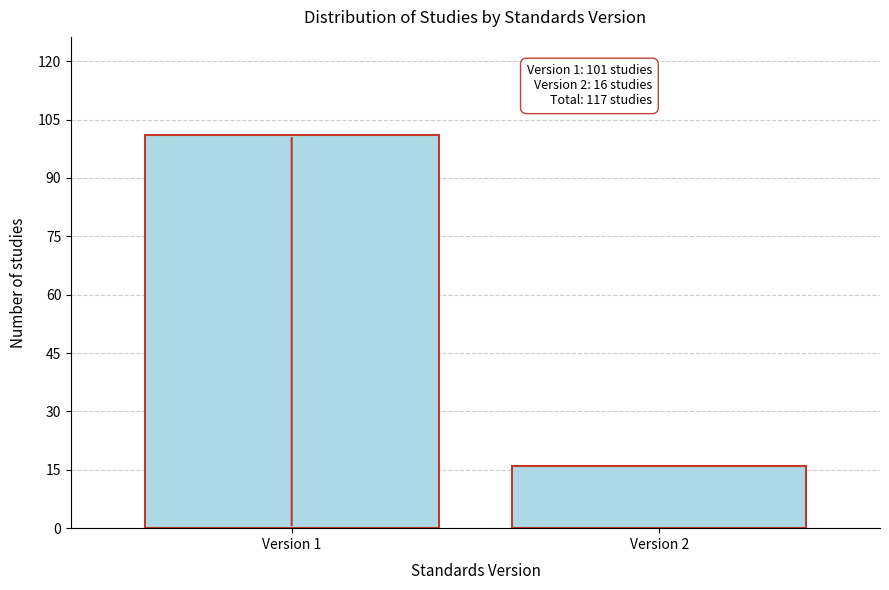

Reading left to right, extract all data points from this chart.

Version 1=101	Version 2=16